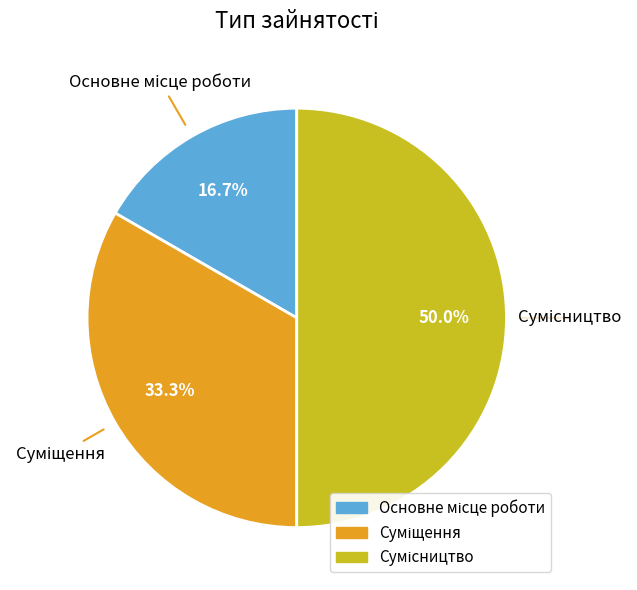

Which slice is the largest?

Сумісництво